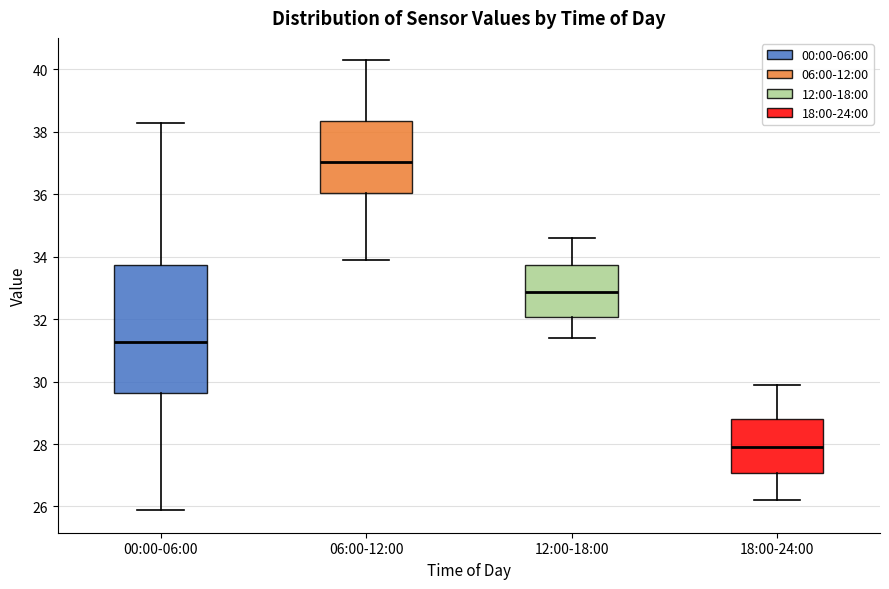

Where does the upper whisker of the box for 18:00-24:00 end on the y-axis? The values are not printed on the chart, so give them approximately, as read against the axis.

30.0